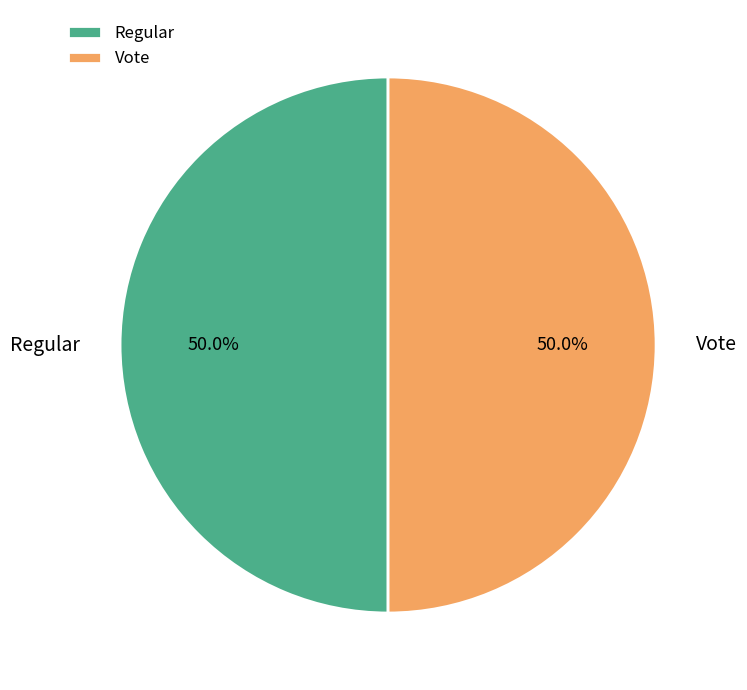

To the nearest percent, what is the average slice percentage?

50%